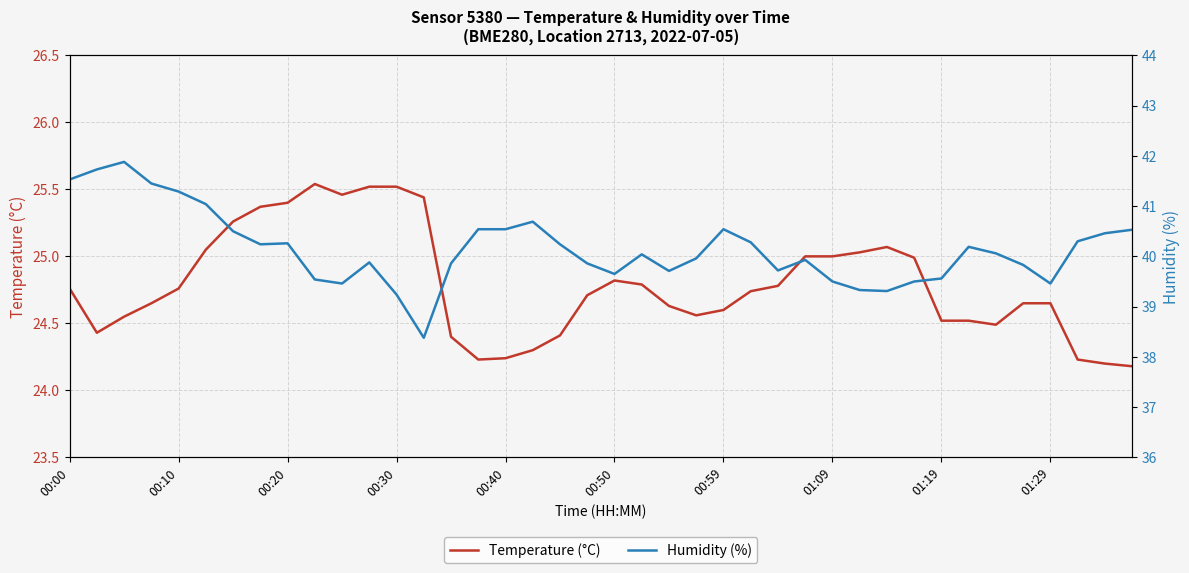

Is it true that Temperature (°C) equals 12.5 at 00:50?

False